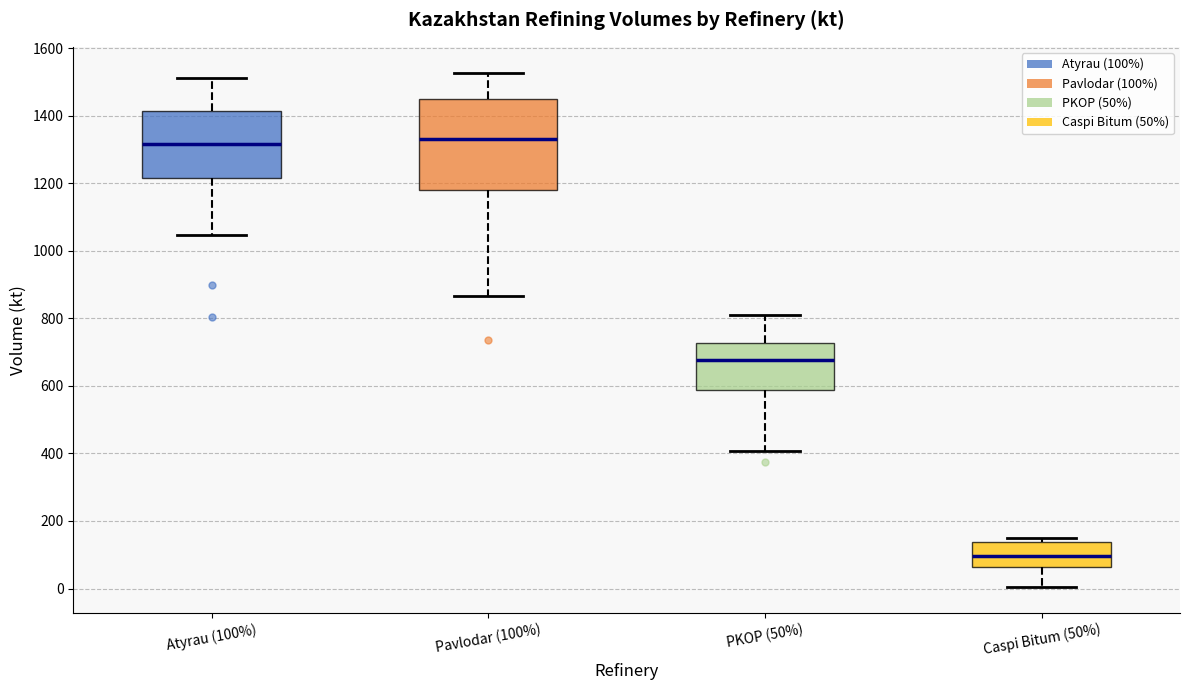

Where is the upper edge of the box for Caspi Bitum (50%) on the y-axis? The values are not printed on the chart, so give them approximately, as read against the axis.

140